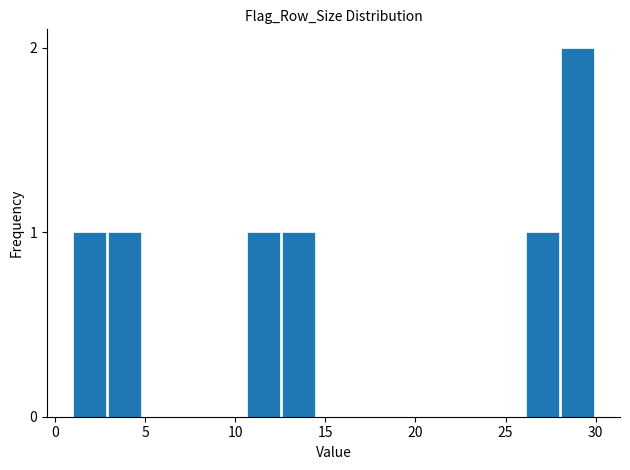

Read against the x-axis, roughly where is the centre of the tallest bar?

29.0